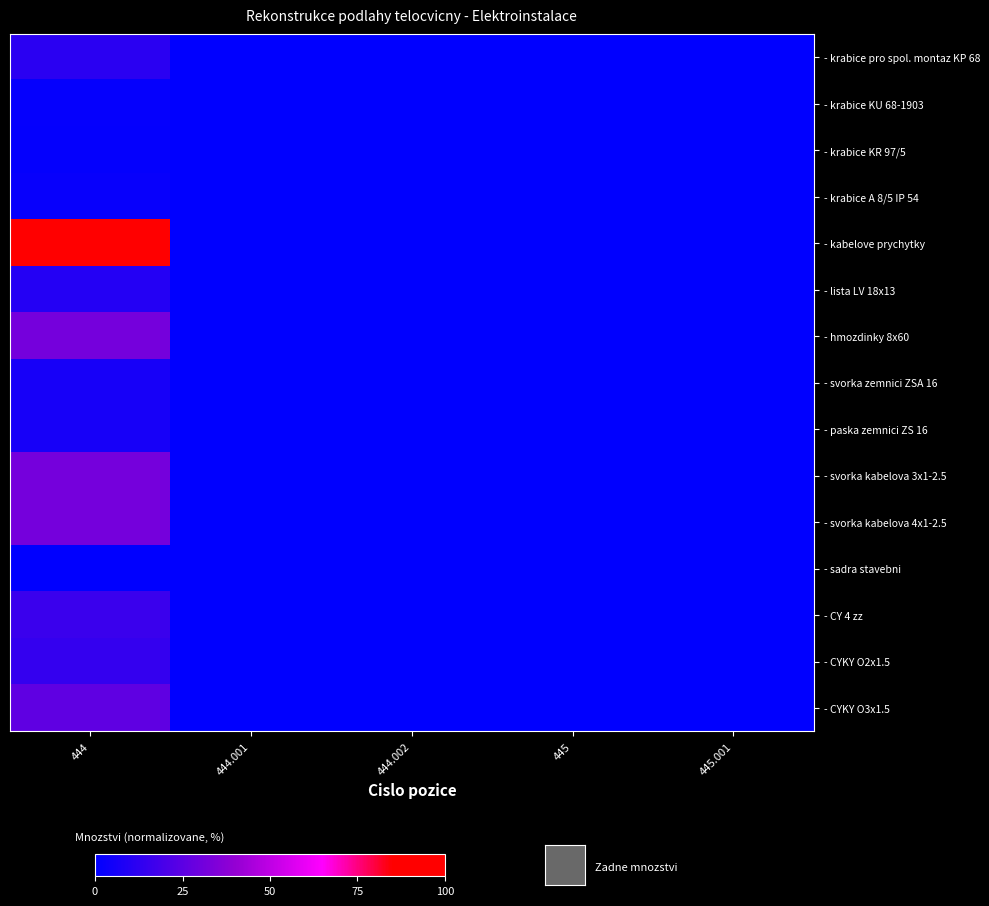

What is the difference between the highest and lowest values at 444?

100.0